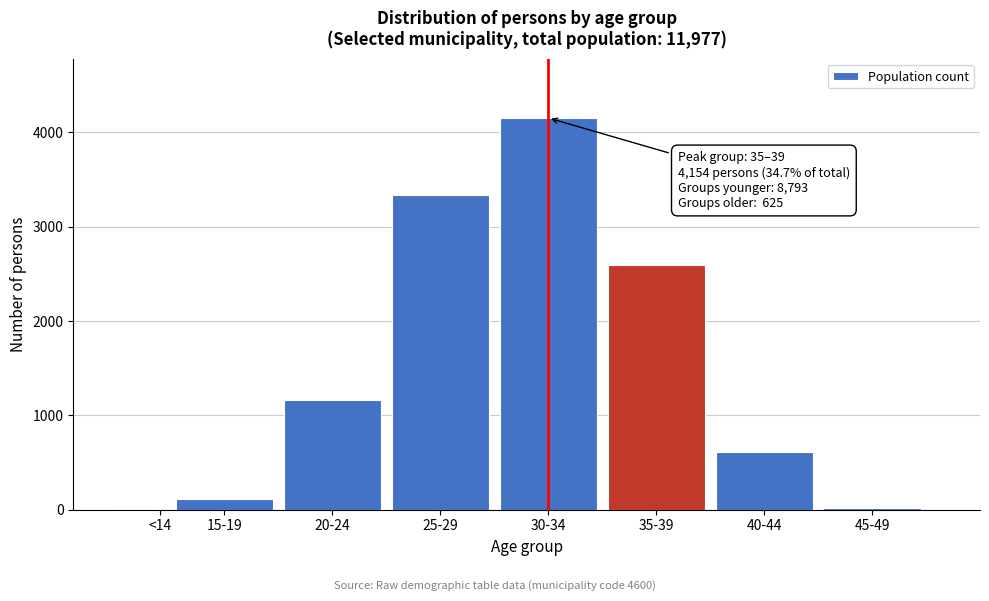

What is the sum of all values?

11977